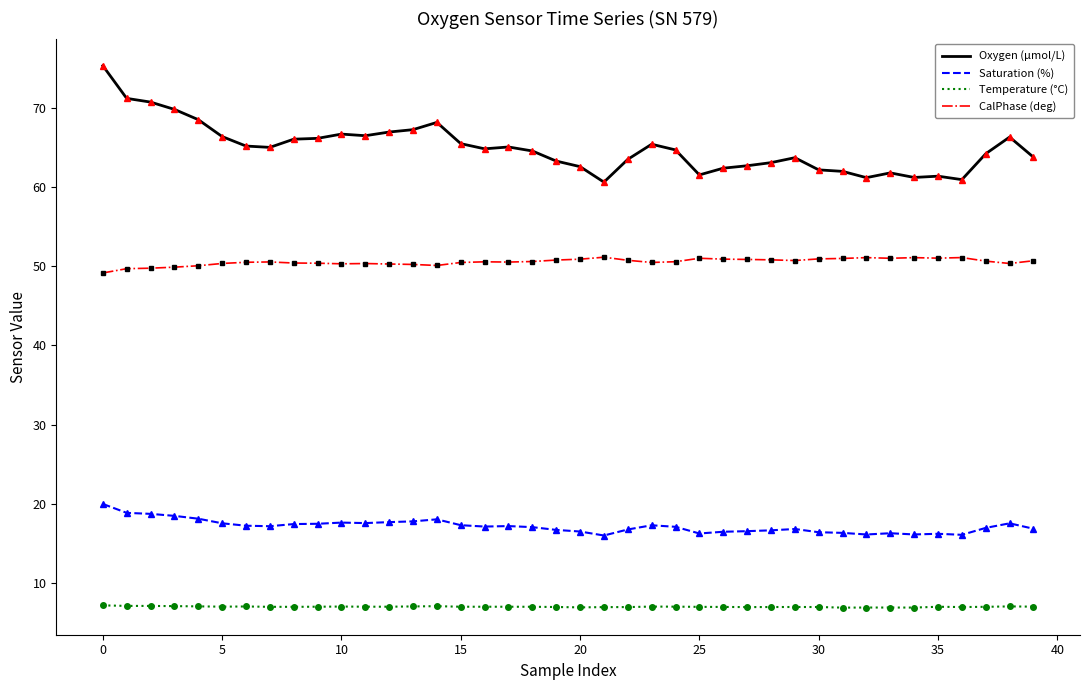

What is the maximum value shown in the chart?

75.3